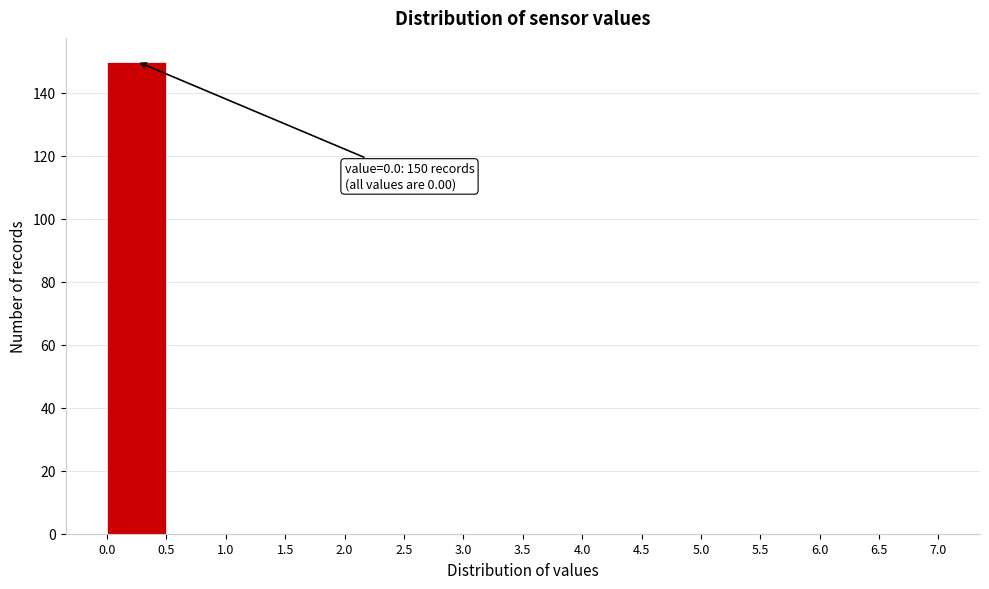

Over which range of the x-axis is the bar tallest?

0.0 to 0.5